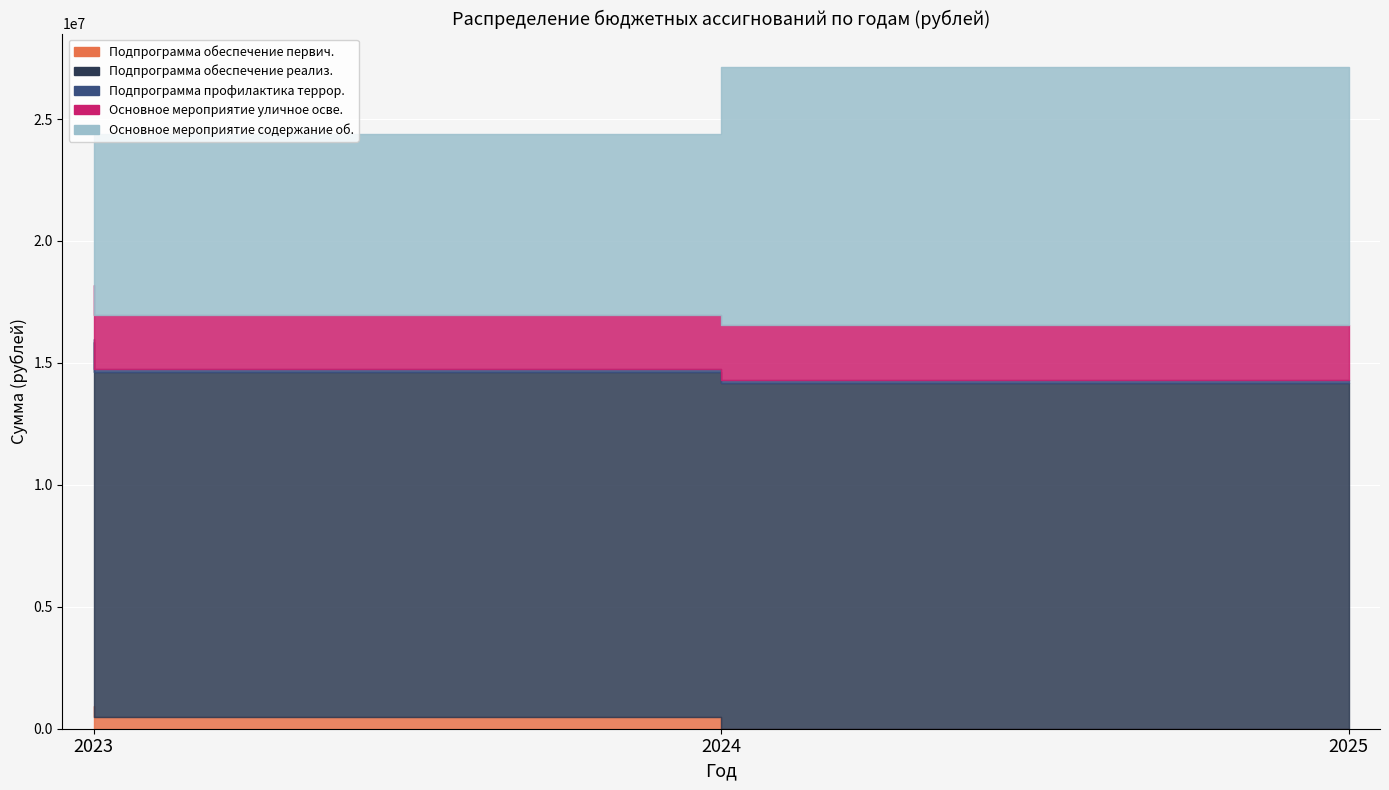

How many lines are shown in the chart?

5